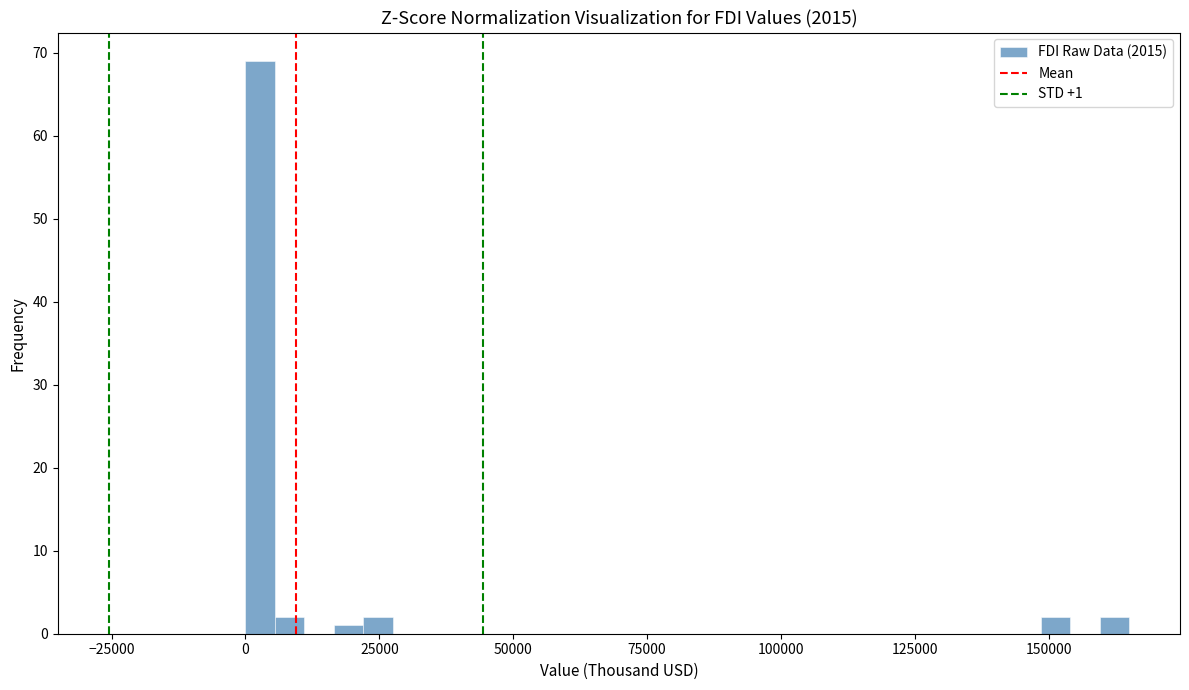

Around what value on the x-axis is the tallest bar? Give the approximate position of its centre, as read against the axis.

5000